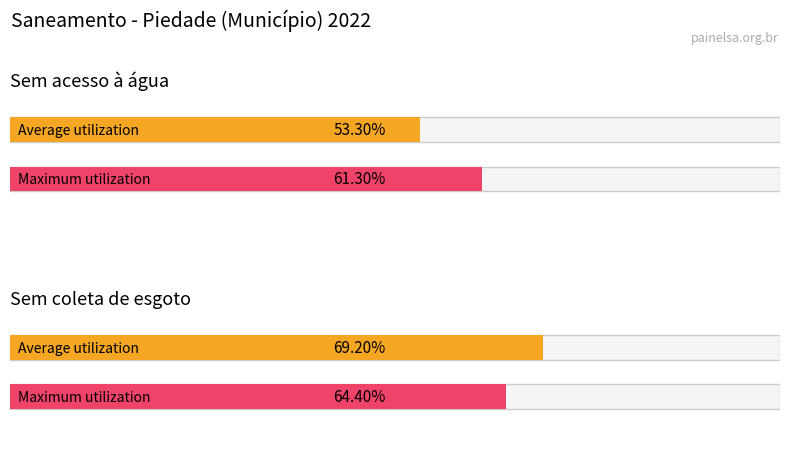

Reading right to left, what are all the values shown in this chart?

Average utilization: 0.7	0.5
Maximum utilization: 0.6	0.6